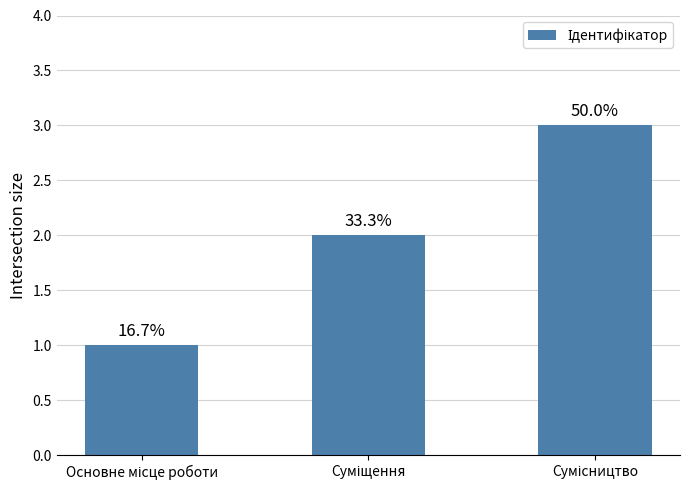

What value does the data have at Суміщення?

2